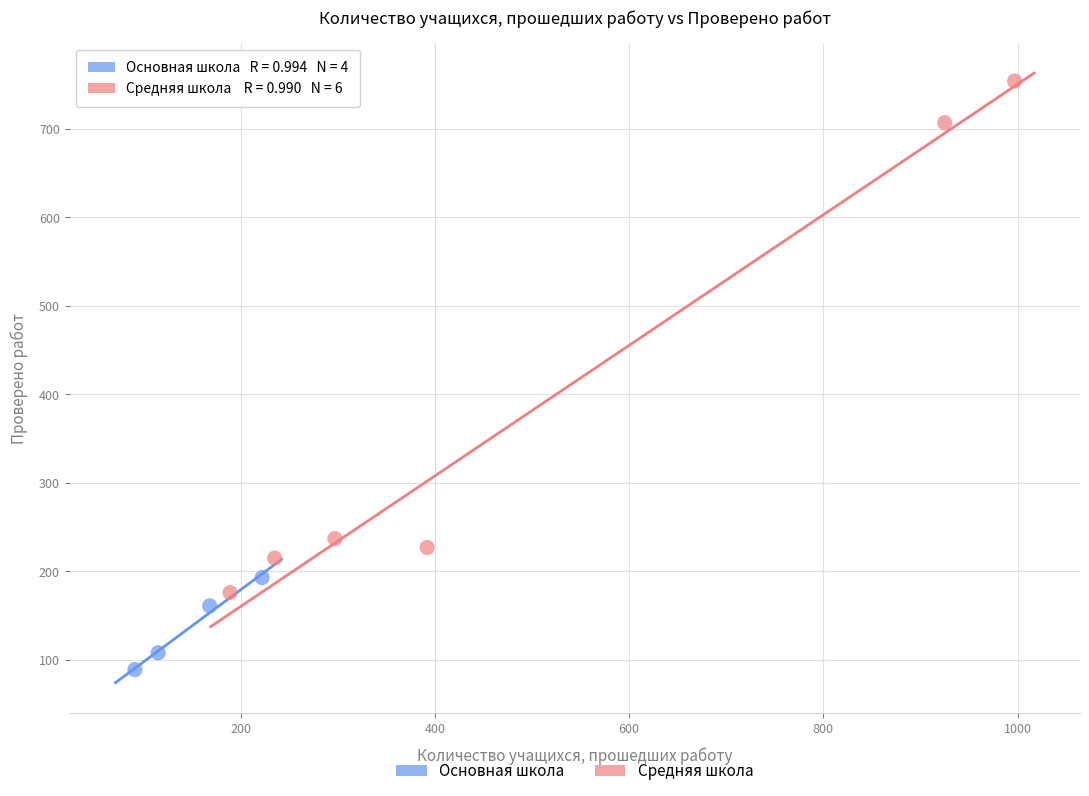

Which series has the widest spread of Y values?

Средняя школа